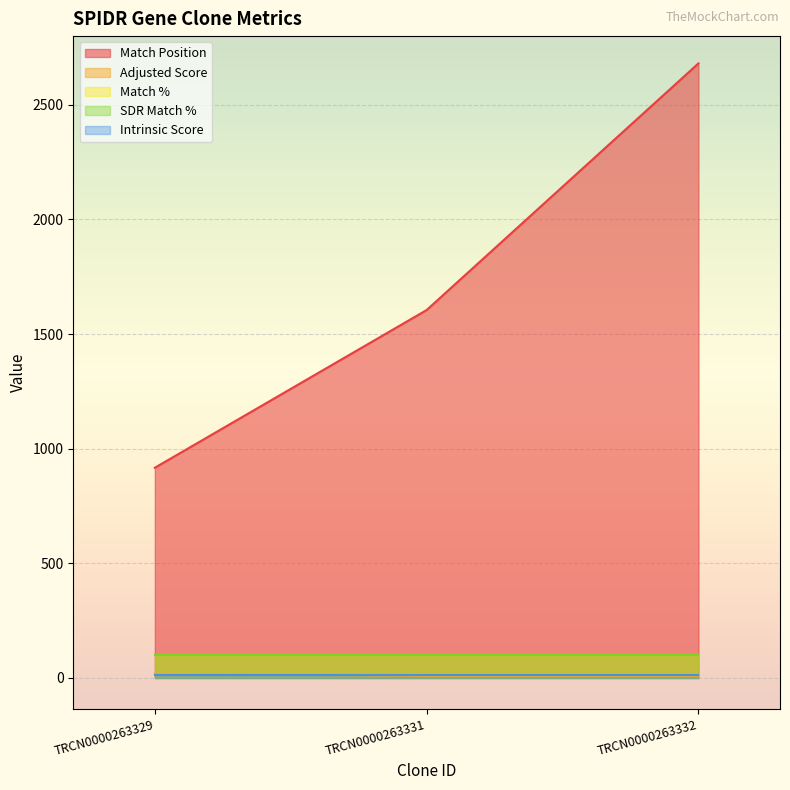

How many lines are shown in the chart?

5